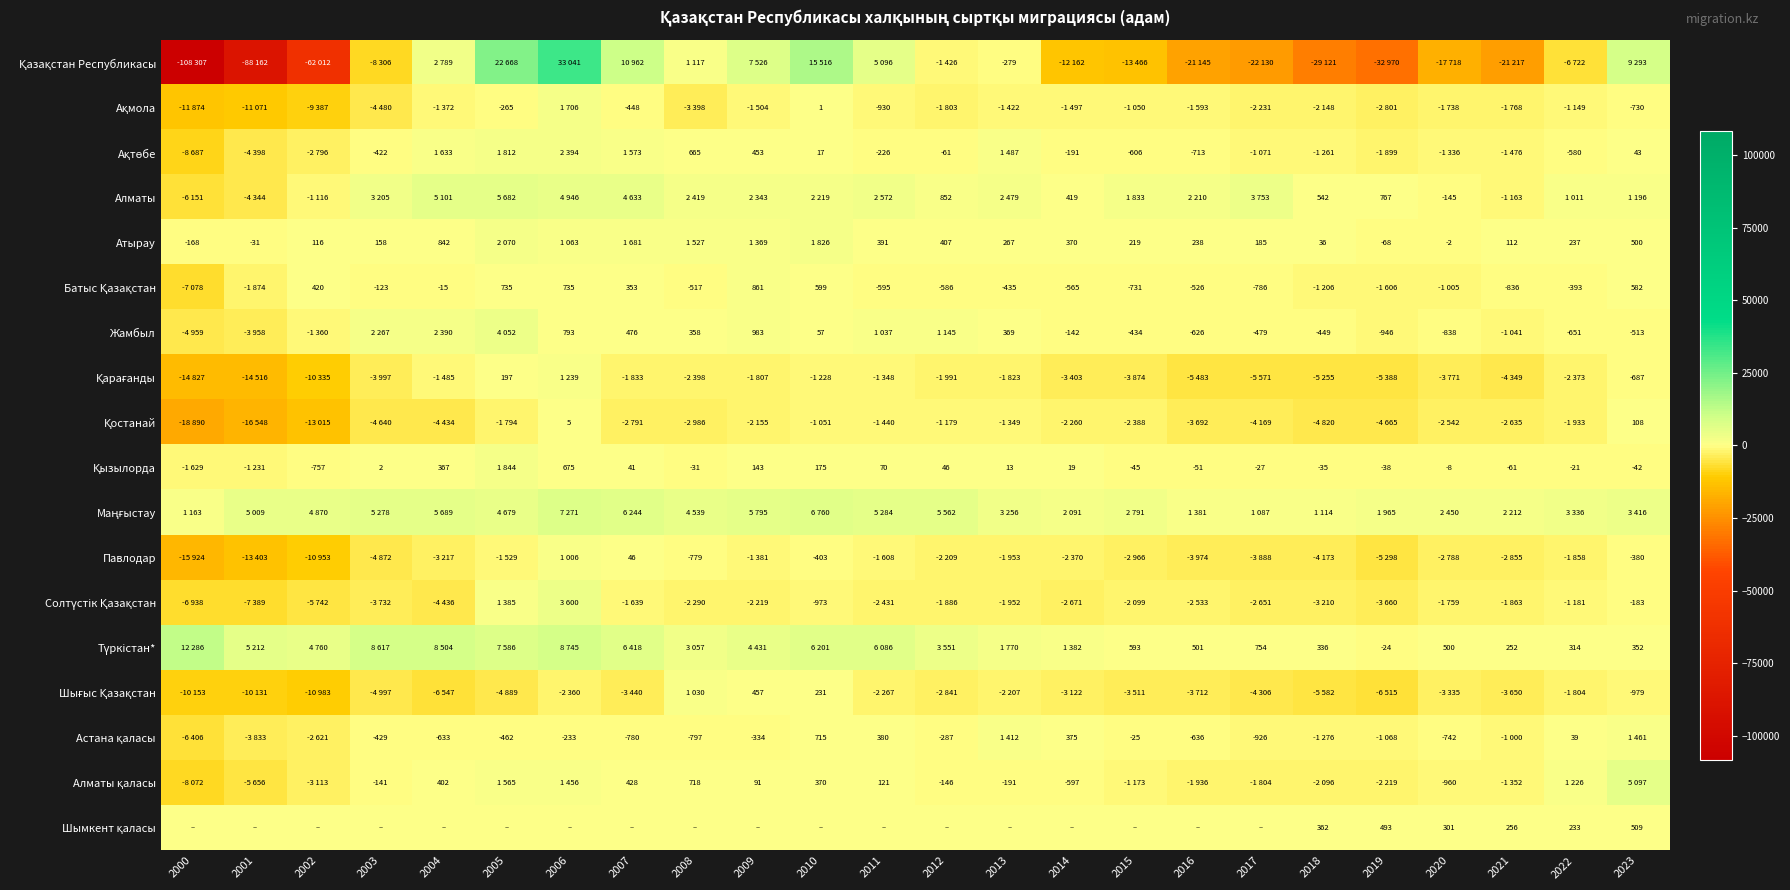

Is it true that Батыс Қазақстан equals -91 at 2022?

False